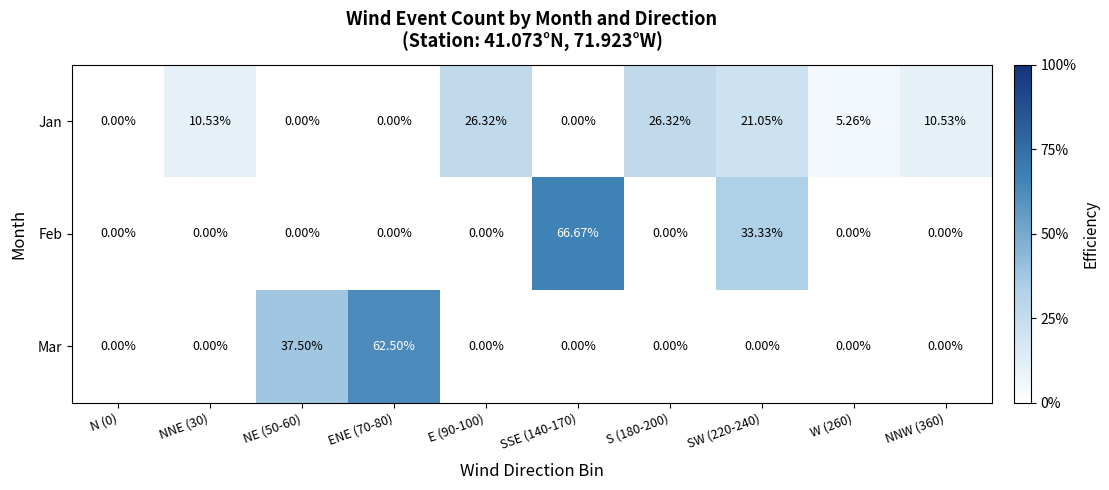

What is the total value across all series at NNW (360)?

10.5